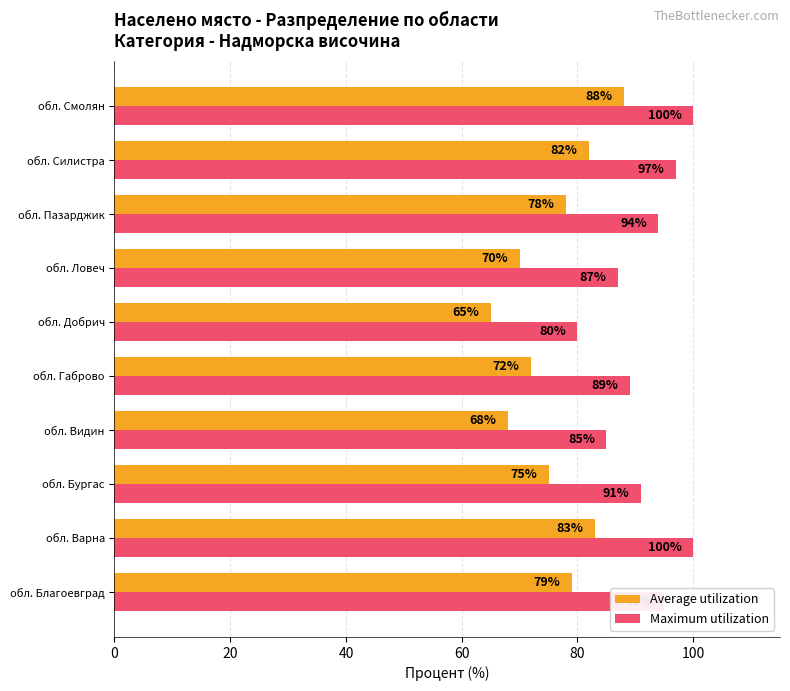

Is the value of Maximum utilization at обл. Благоевград greater than the value of Average utilization at обл. Смолян?

Yes